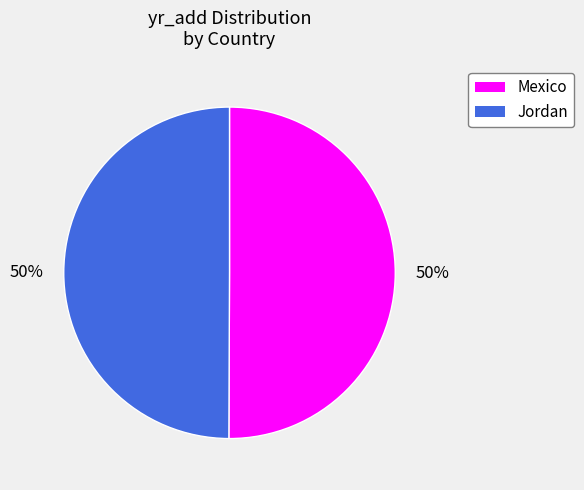

To the nearest percent, what is the average slice percentage?

50%